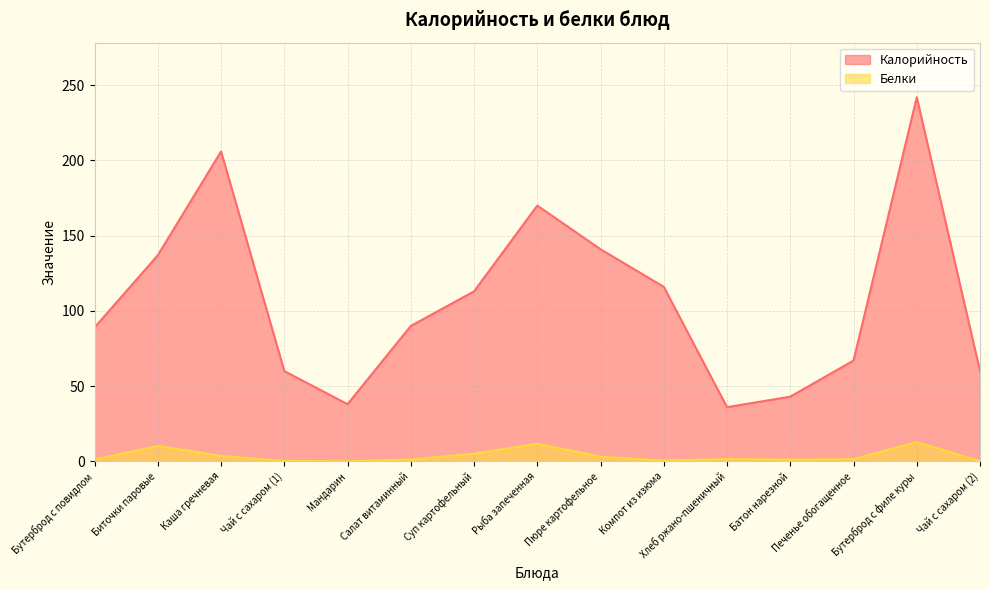

How many values in the Калорийность series are below 90?

7